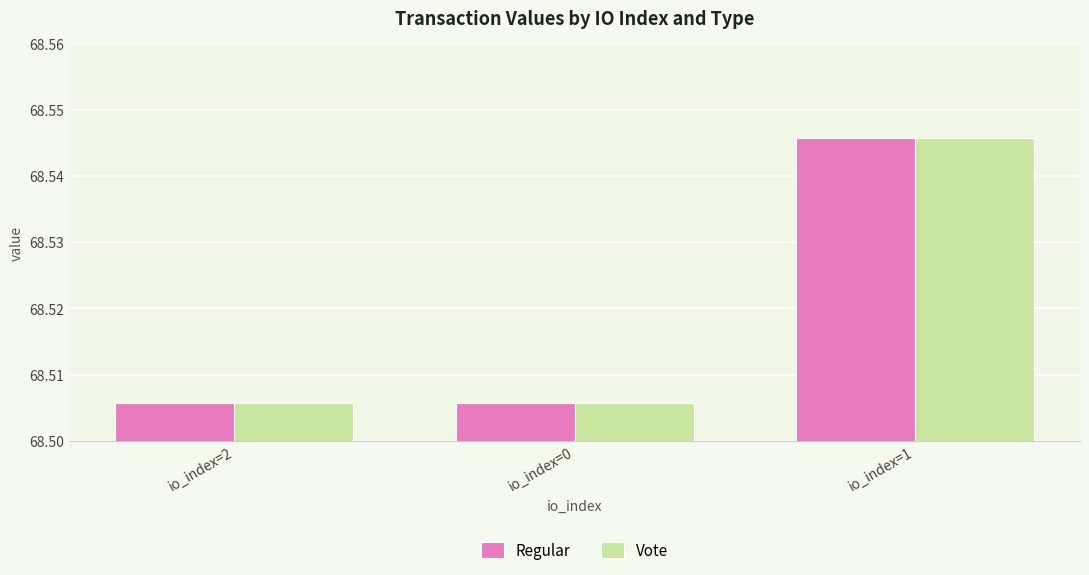

What are all the series names shown in the legend?

Regular, Vote